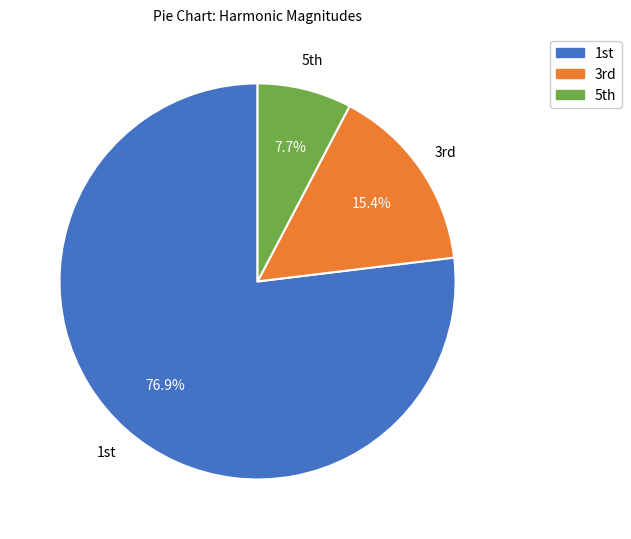

Which slice is the smallest?

5th